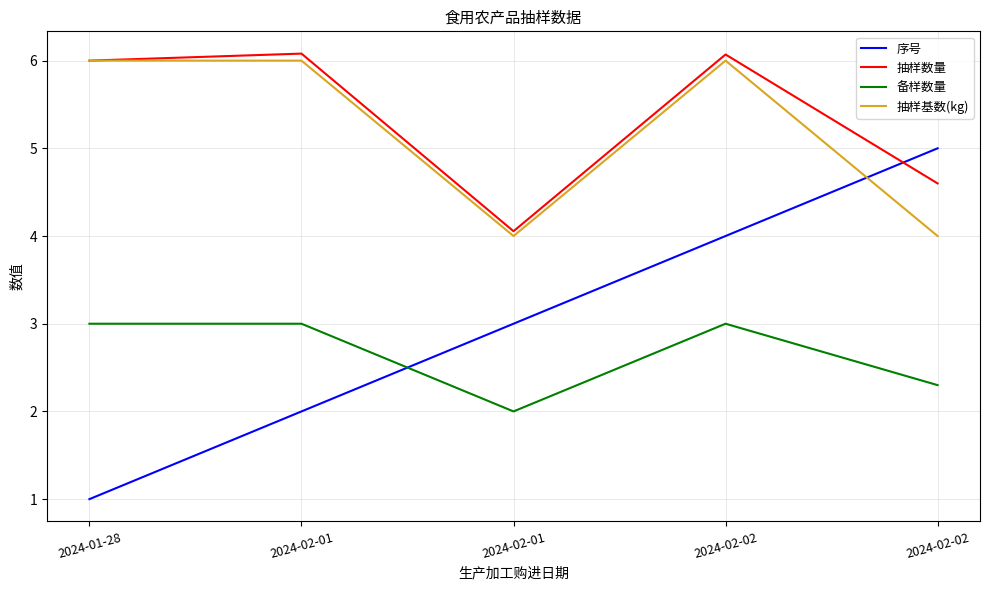

What is the total value across all series at 2024-01-28?

16.0